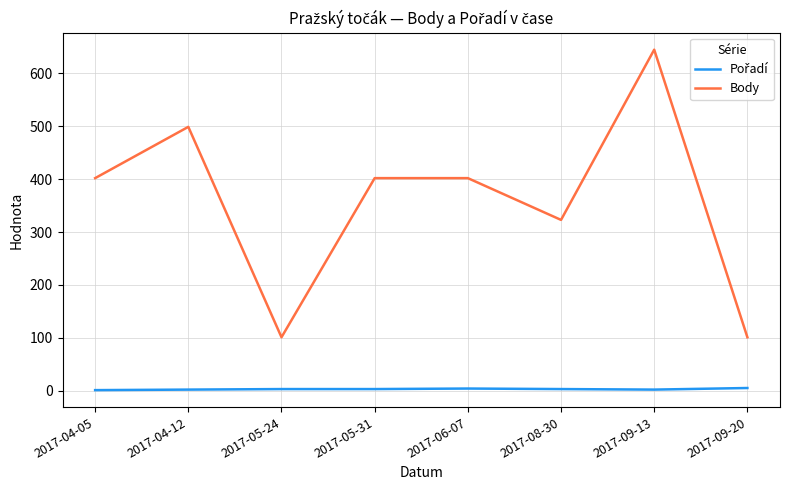

Where is the first local maximum for Body?

2017-04-12